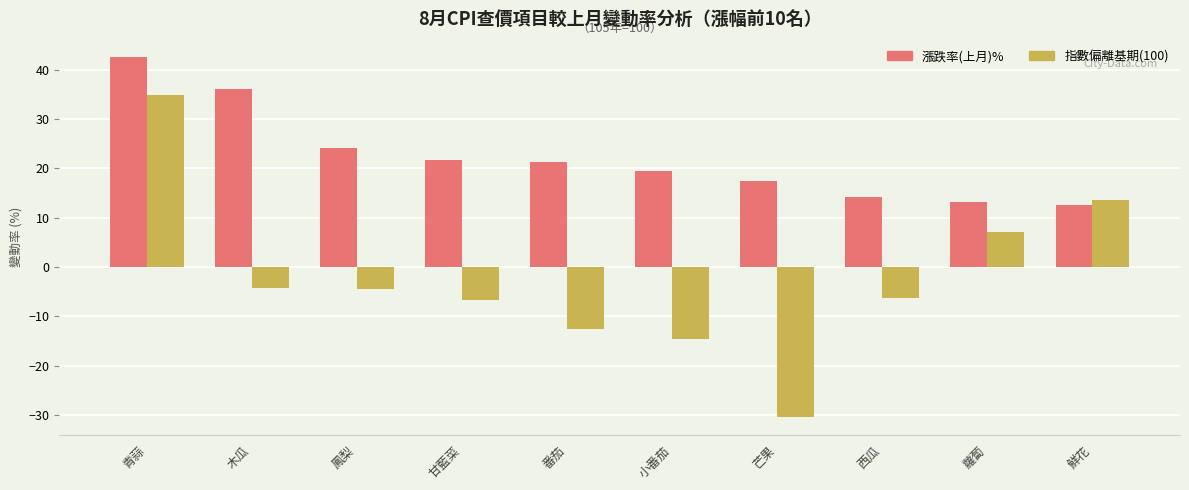

How many series are shown in this chart?

2